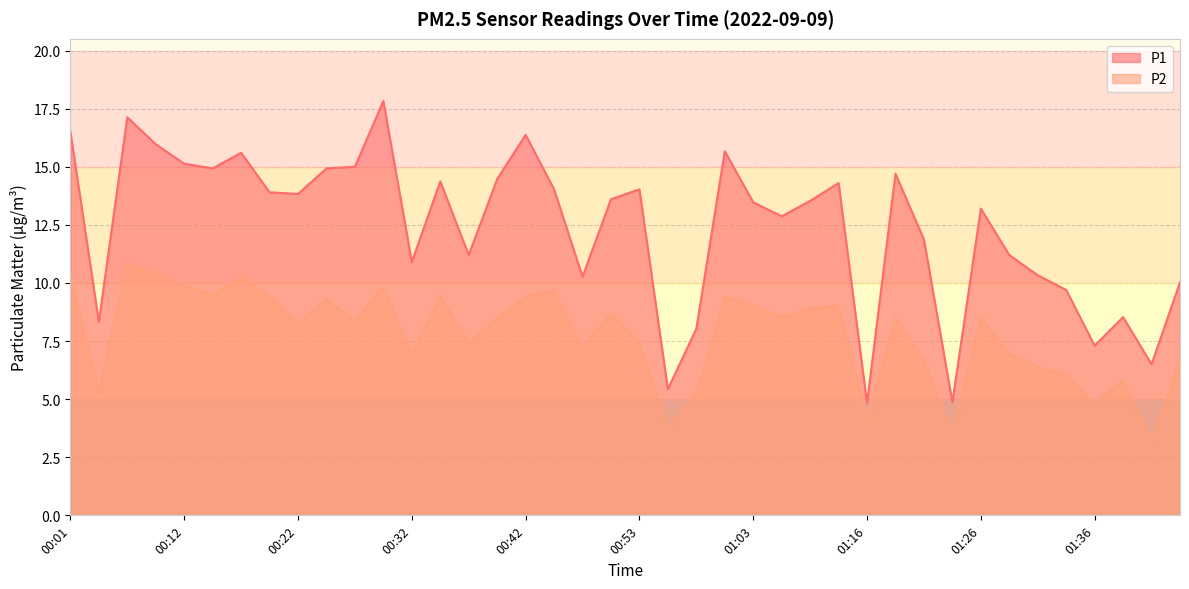

Rank the series by their average value, from highest to lowest.

P1, P2